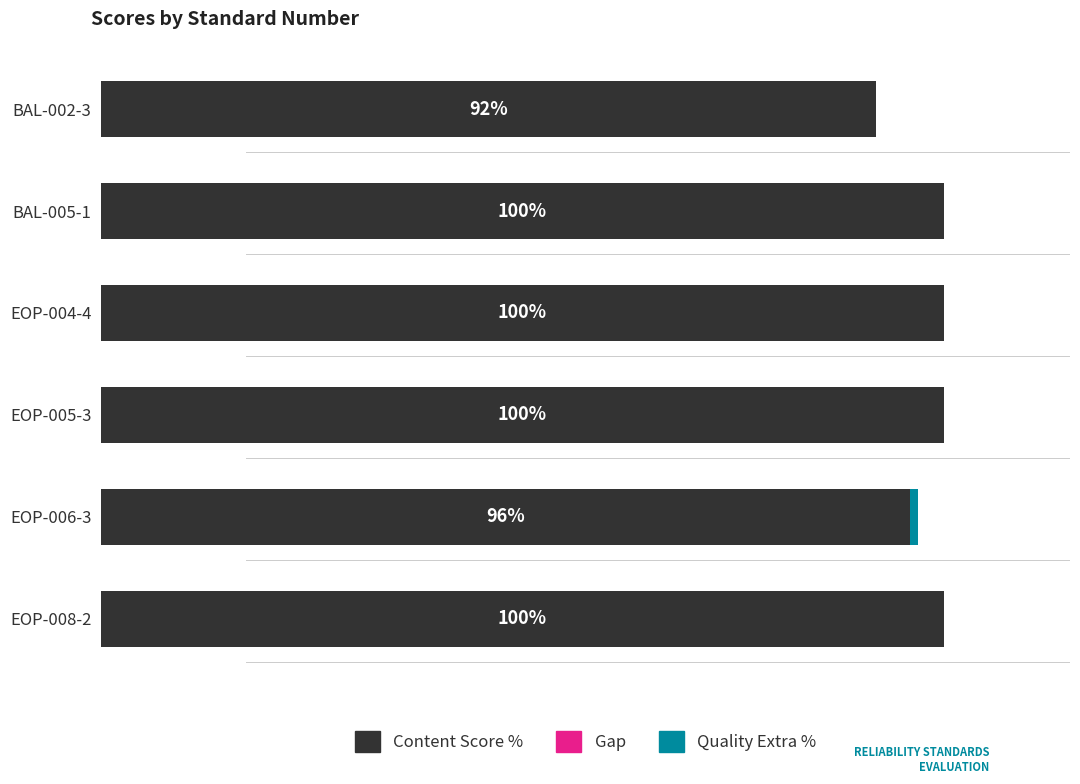

At which label is Content Score % closest to 96?

EOP-006-3